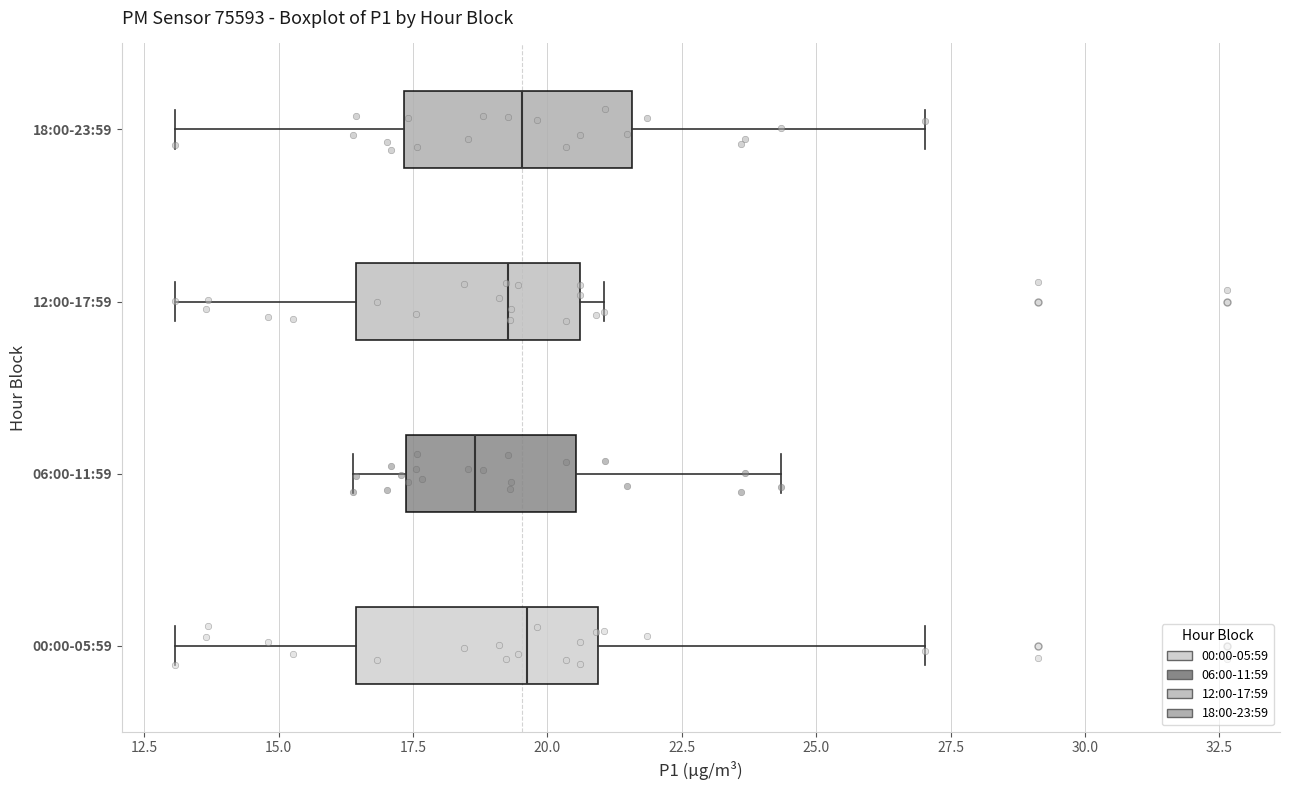

Reading bottom to top, transcribe this box plot: for each box, give where its median line is, the range the box spans, and where its two whiskers end, as read against the x-axis. The values are not printed on the chart, so give them approximately, as read against the axis.

00:00-05:59: median 19.5, box 16.5 to 21.0, whiskers 13.0 to 27.0
06:00-11:59: median 18.5, box 17.5 to 20.5, whiskers 16.5 to 24.5
12:00-17:59: median 19.5, box 16.5 to 20.5, whiskers 13.0 to 21.0
18:00-23:59: median 19.5, box 17.5 to 21.5, whiskers 13.0 to 27.0